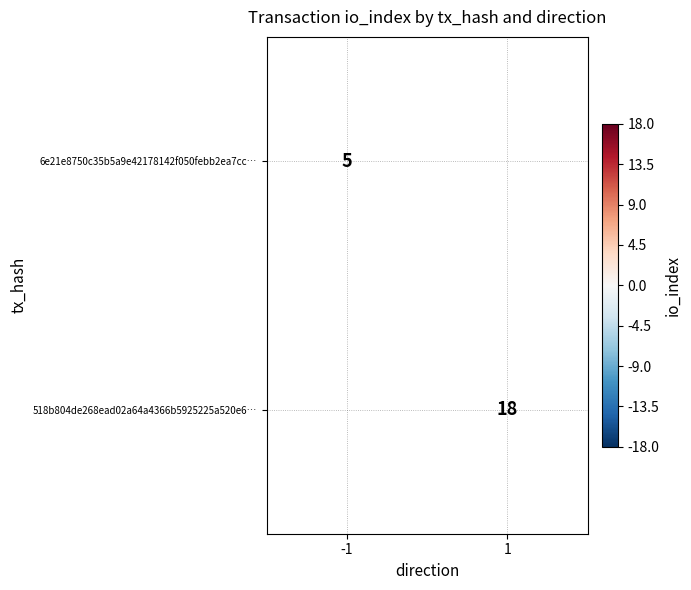

Is the value of 518b804de268ead02a64a4366b5925225a520e6… at 1 greater than the value of 6e21e8750c35b5a9e42178142f050febb2ea7cc… at -1?

Yes